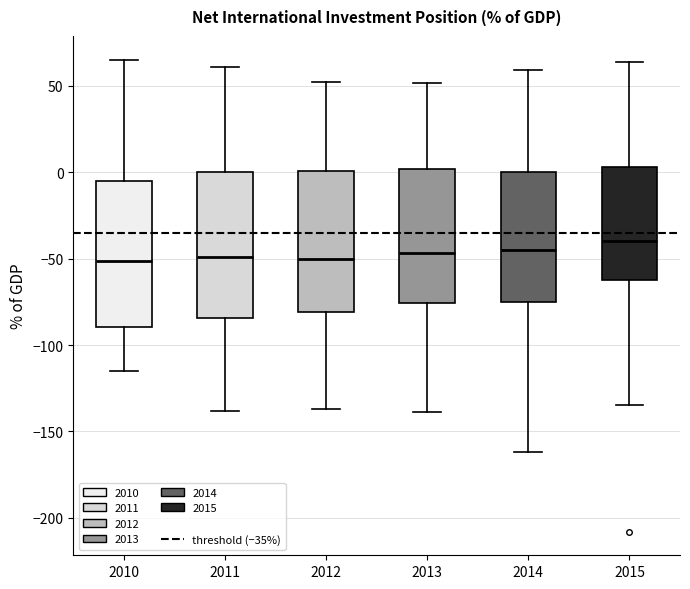

Where is the lower edge of the box at x = 2011 on the y-axis? The values are not printed on the chart, so give them approximately, as read against the axis.

-85